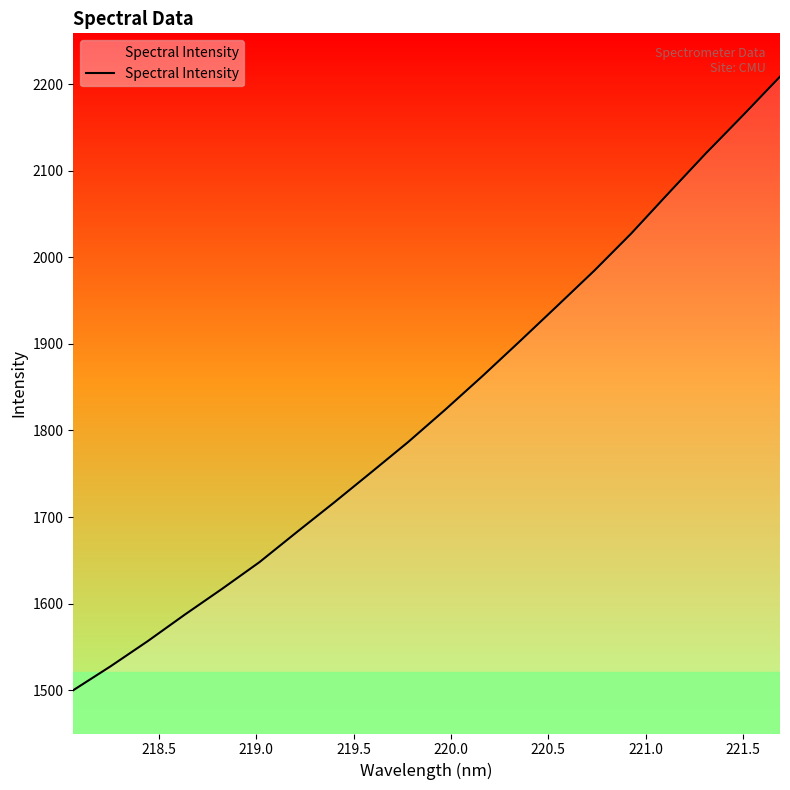

What is the smallest value displayed?

1500.0